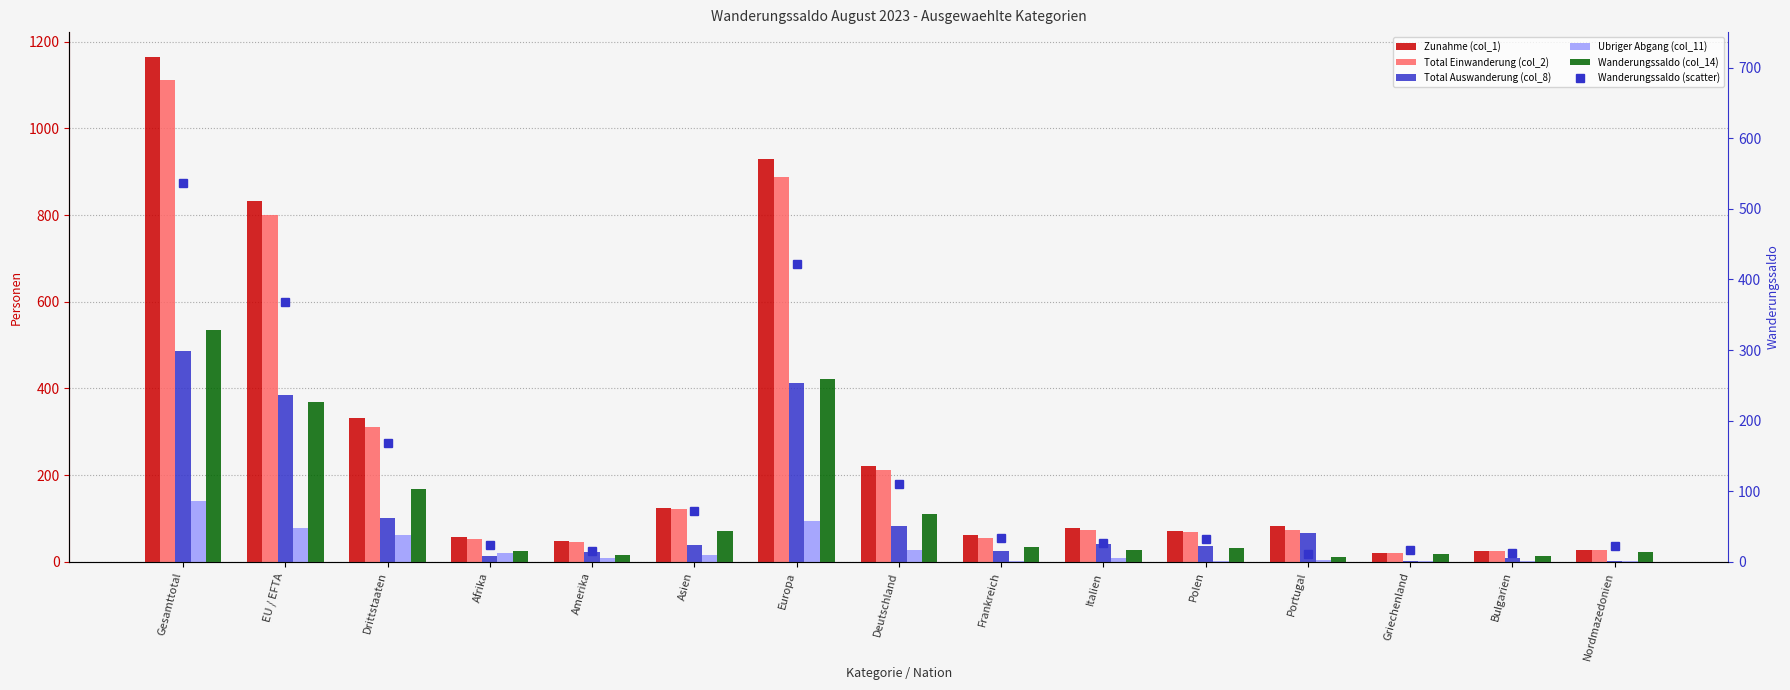

What is the sum of the Ubriger Abgang (col_11) values at Amerika and Drittstaaten?

72